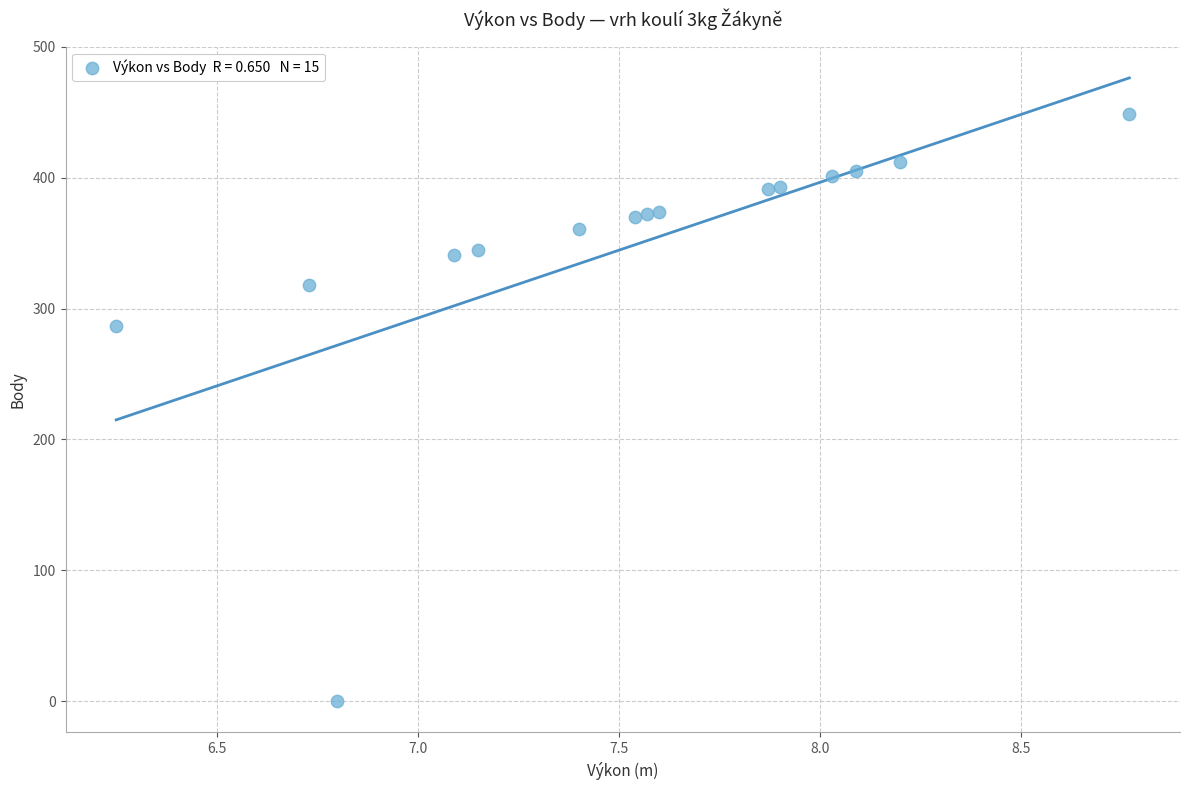

What Y value in the scatter plot is closest to 224?

287